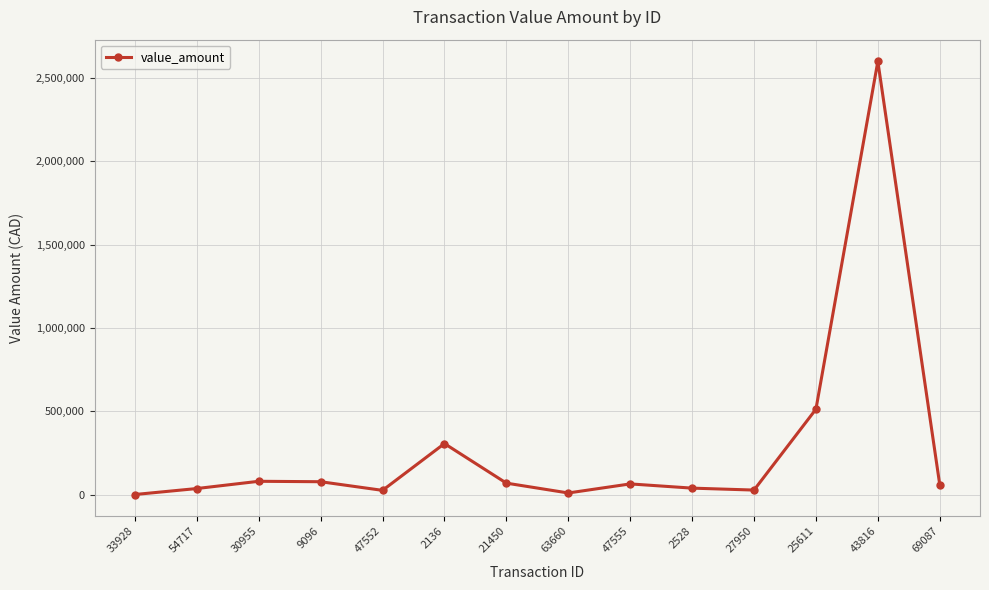

At which category does the chart reach its peak across all series?

43816